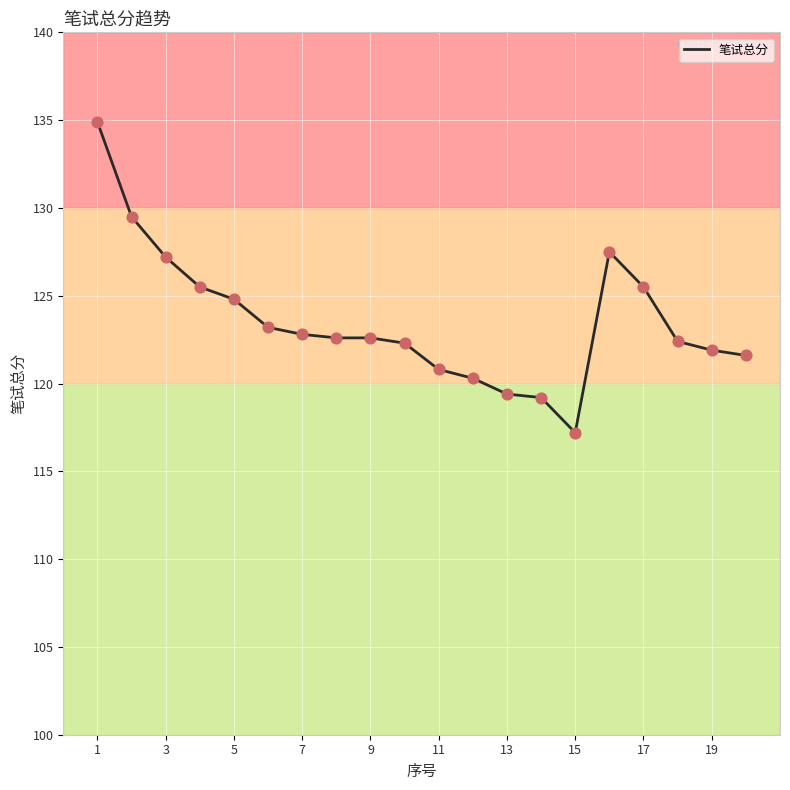

What is the smallest value displayed?

117.2